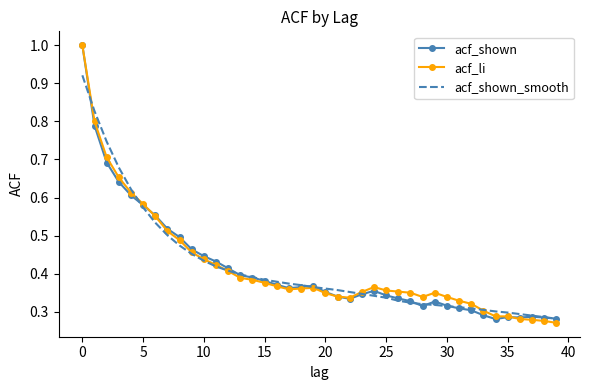

What are all the series names shown in the legend?

acf_shown, acf_li, acf_shown_smooth